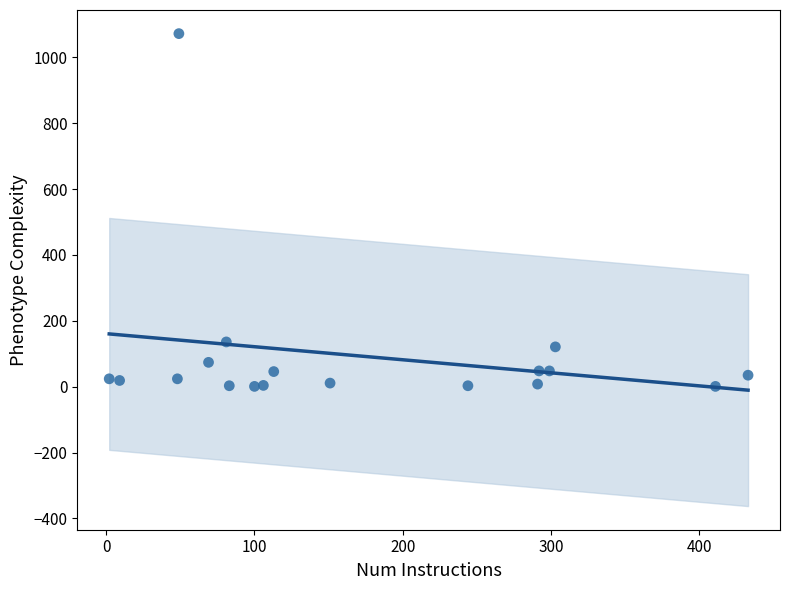

What is the range of X values (max minus min)?

431